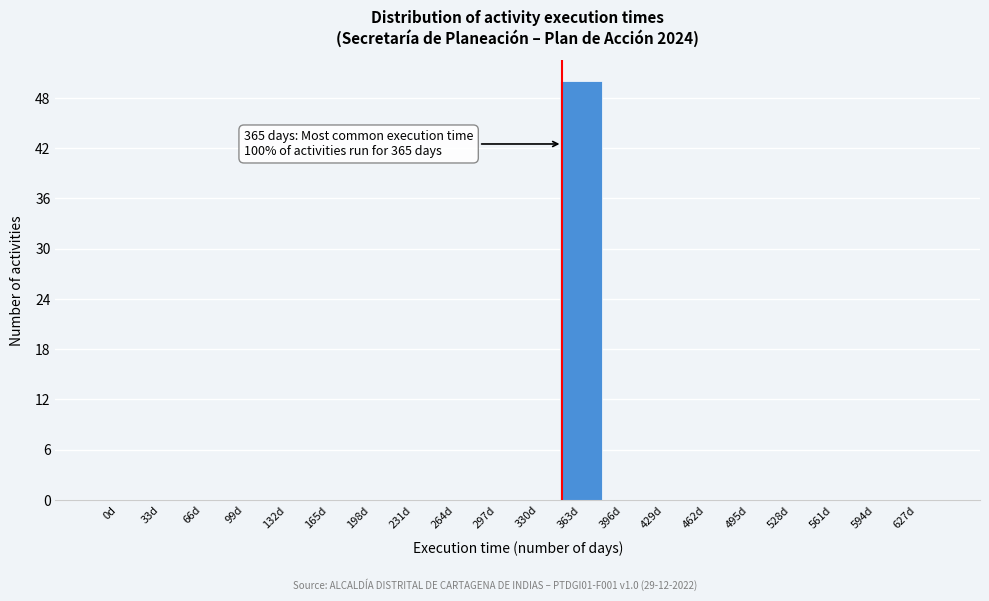

Reading left to right, list all the values displayed in this chart.

0d=0	33d=0	66d=0	99d=0	132d=0	165d=0	198d=0	231d=0	264d=0	297d=0	330d=0	363d=50	396d=0	429d=0	462d=0	495d=0	528d=0	561d=0	594d=0	627d=0